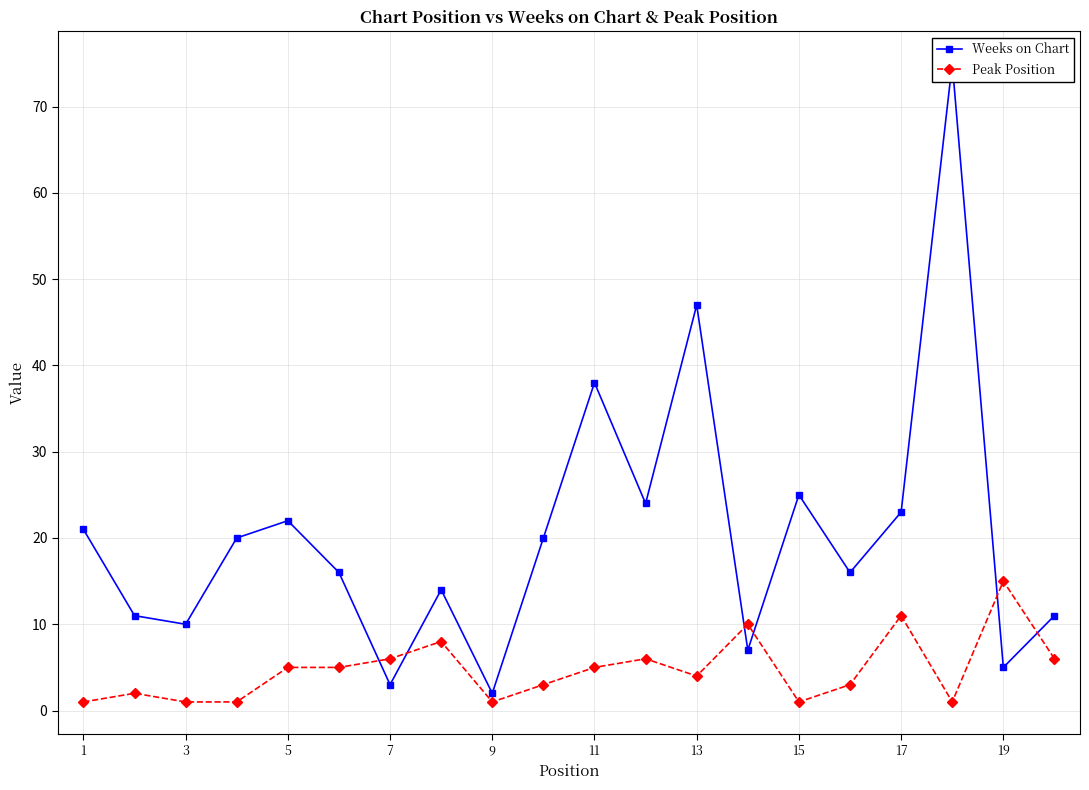

True or false: Peak Position has a value of 11 at 17.

True